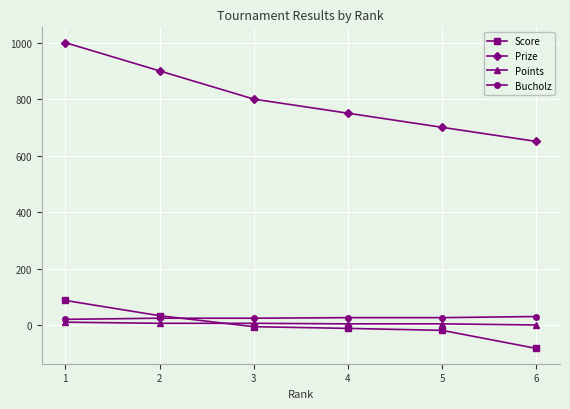

Is this an area chart (filled region under the line)?

No